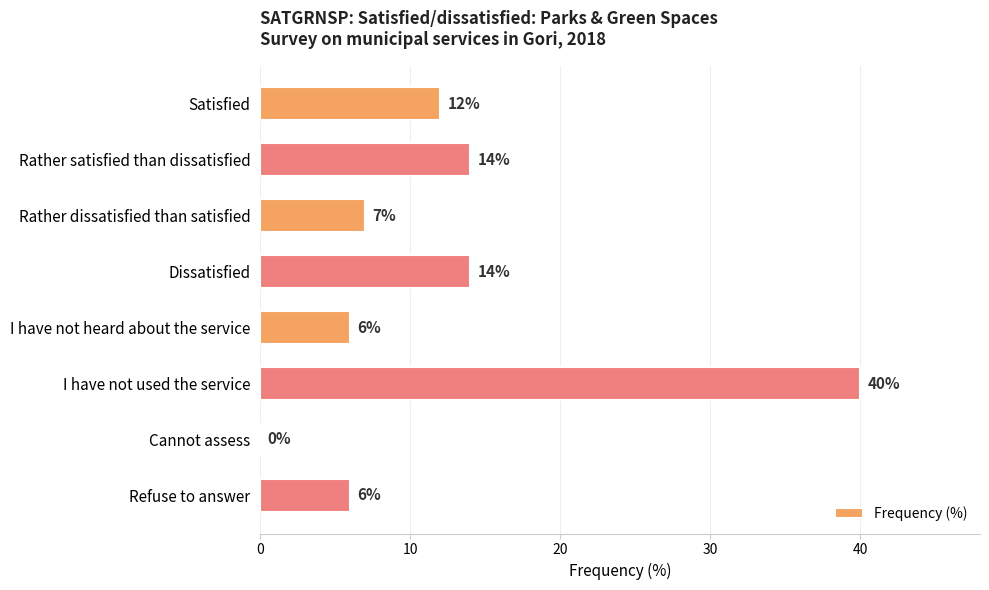

Does the chart contain stacked bars?

No